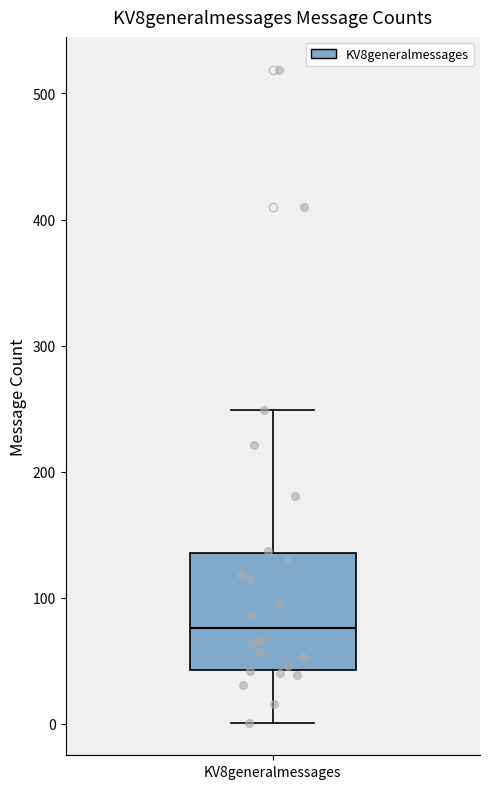

Where is the upper edge of the box for KV8generalmessages on the y-axis? The values are not printed on the chart, so give them approximately, as read against the axis.

140